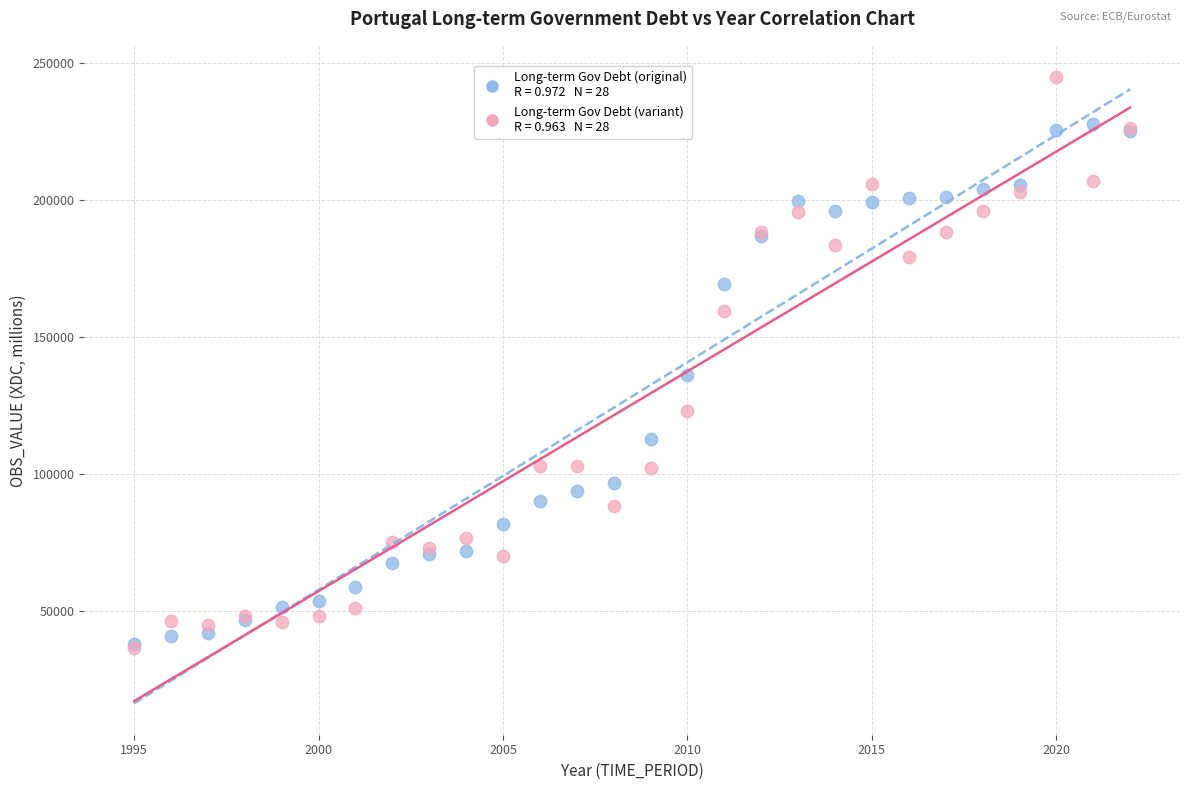

Across all series, what Y value is closest to 140536?

135899.0